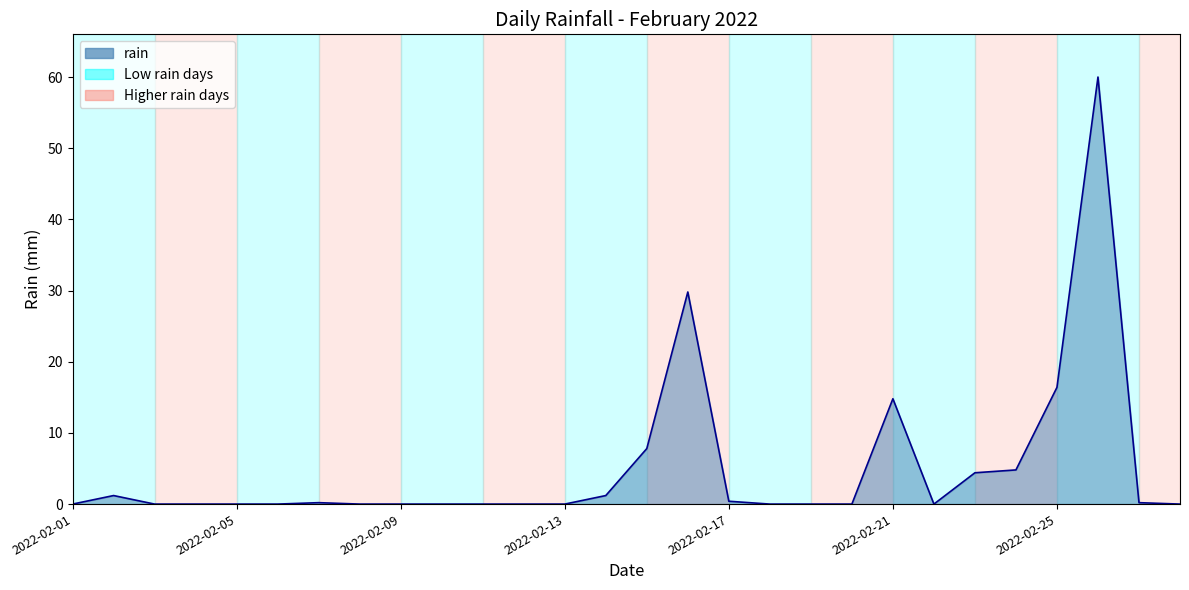

What is the sum of all values?

141.2